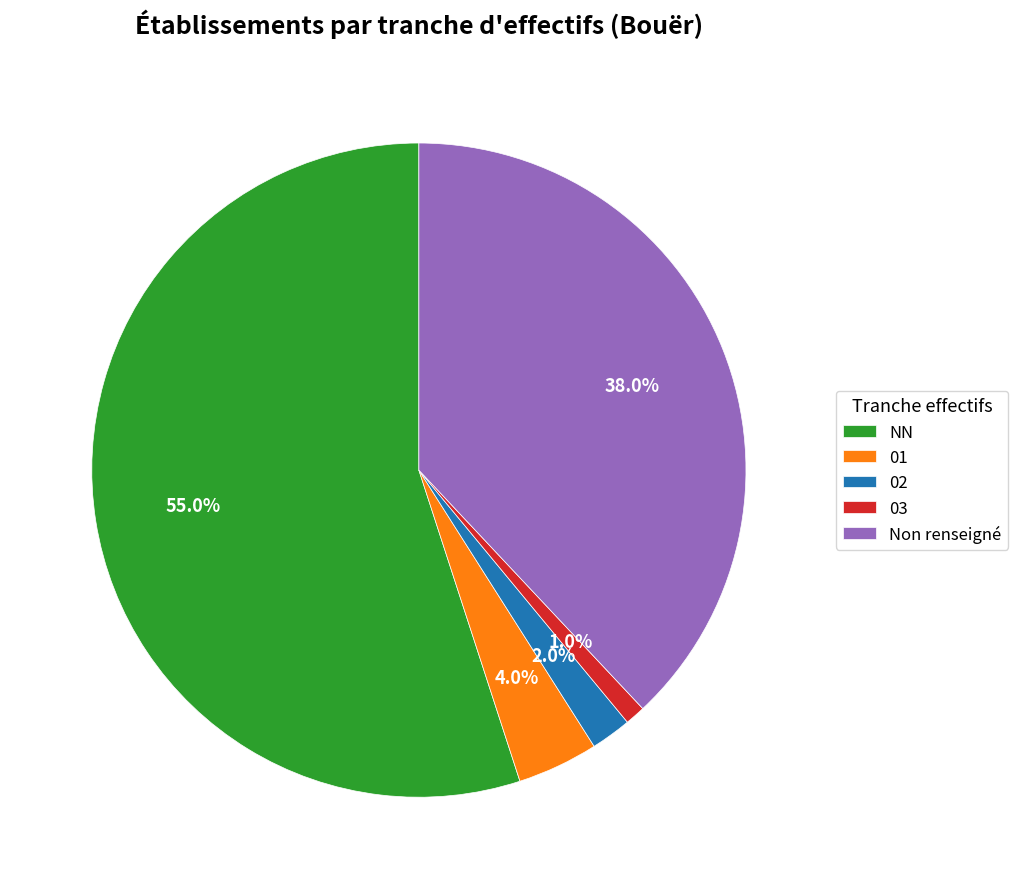

Which category has the smallest portion of the pie?

03